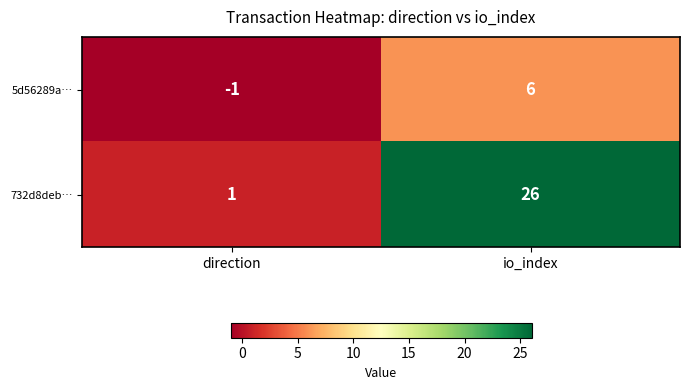

List the series in order of their overall mean, lowest first.

5d56289a…, 732d8deb…